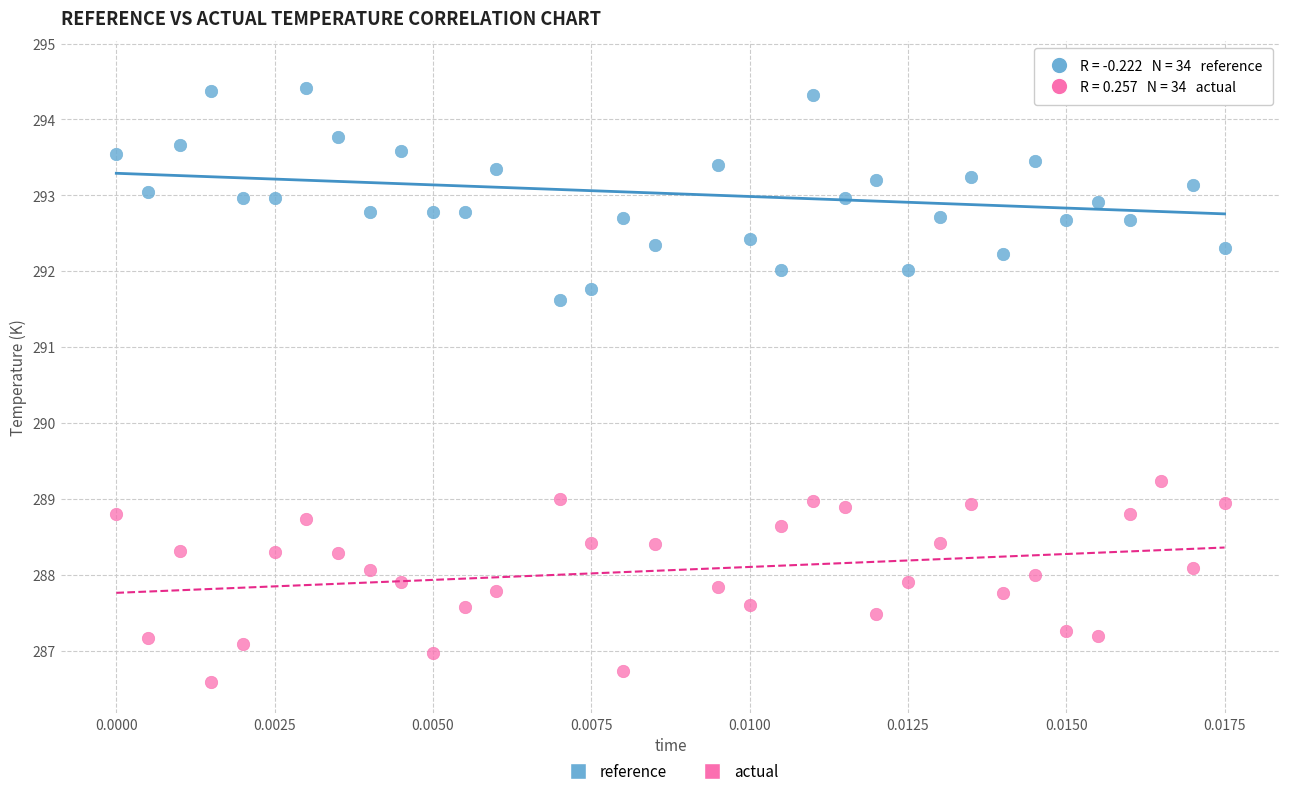

What are all the series names shown in the legend?

reference, actual